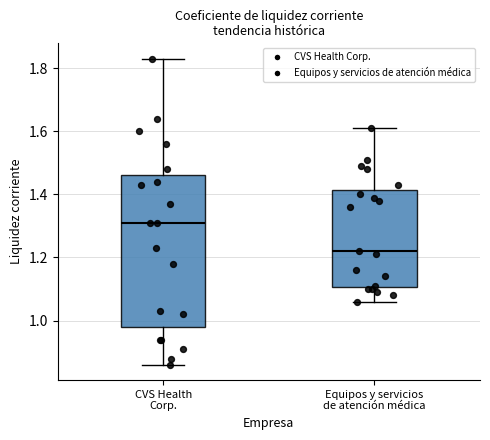

Which box is the tallest, from its lower edge to its upper edge?

CVS Health Corp.